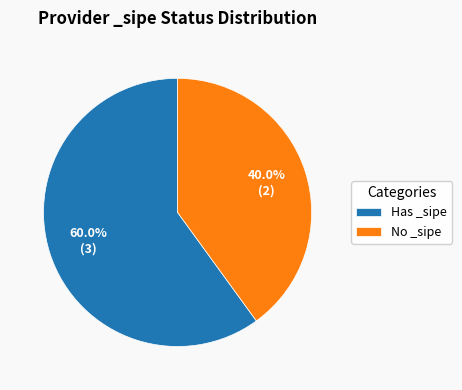

Rank the categories by value from highest to lowest.

Has _sipe, No _sipe